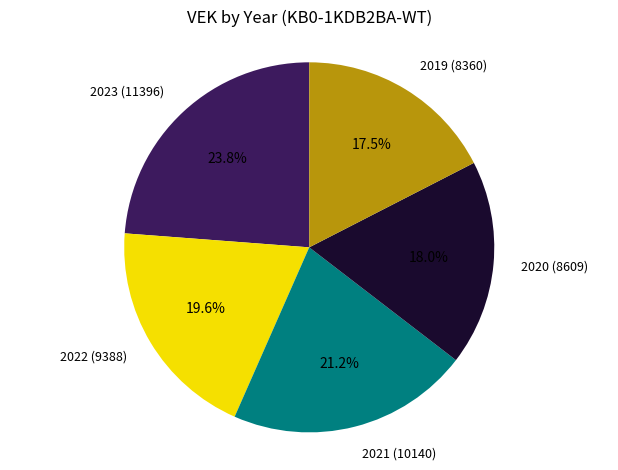

Is there a majority slice in this chart?

No